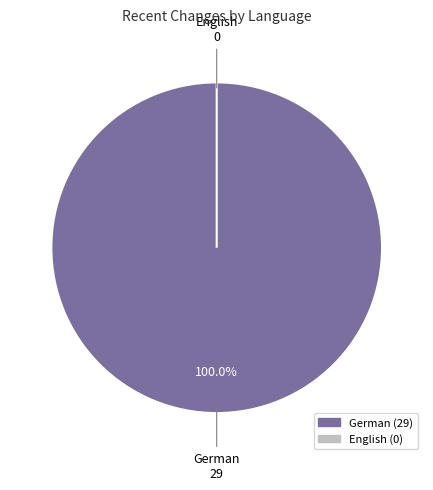

How many segments does this pie chart have?

2